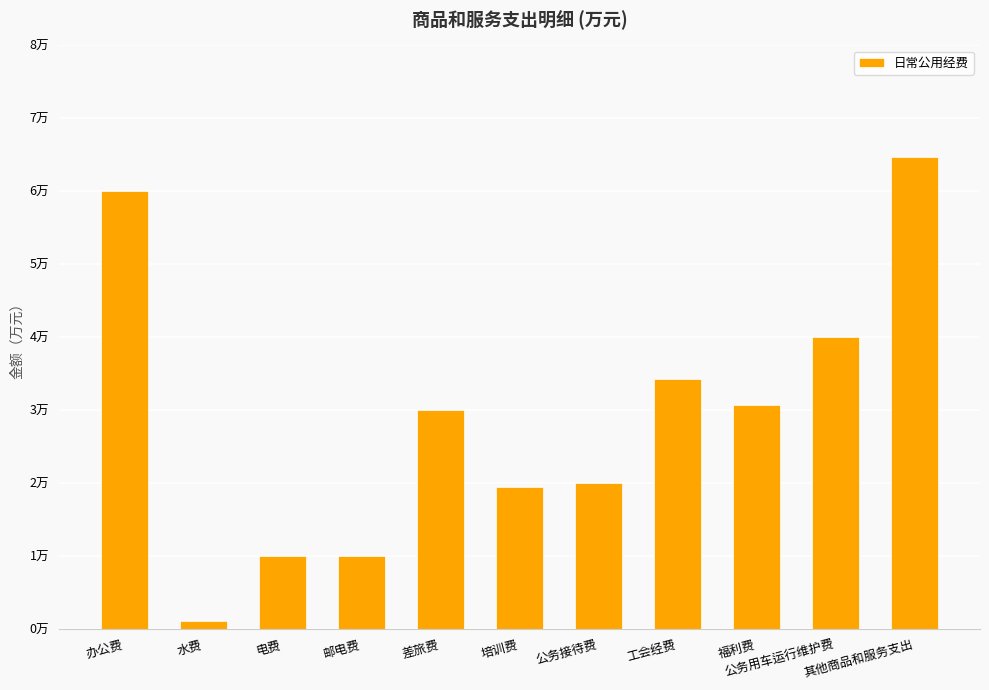

What is the sum of the values at 办公费 and 水费?

6.1